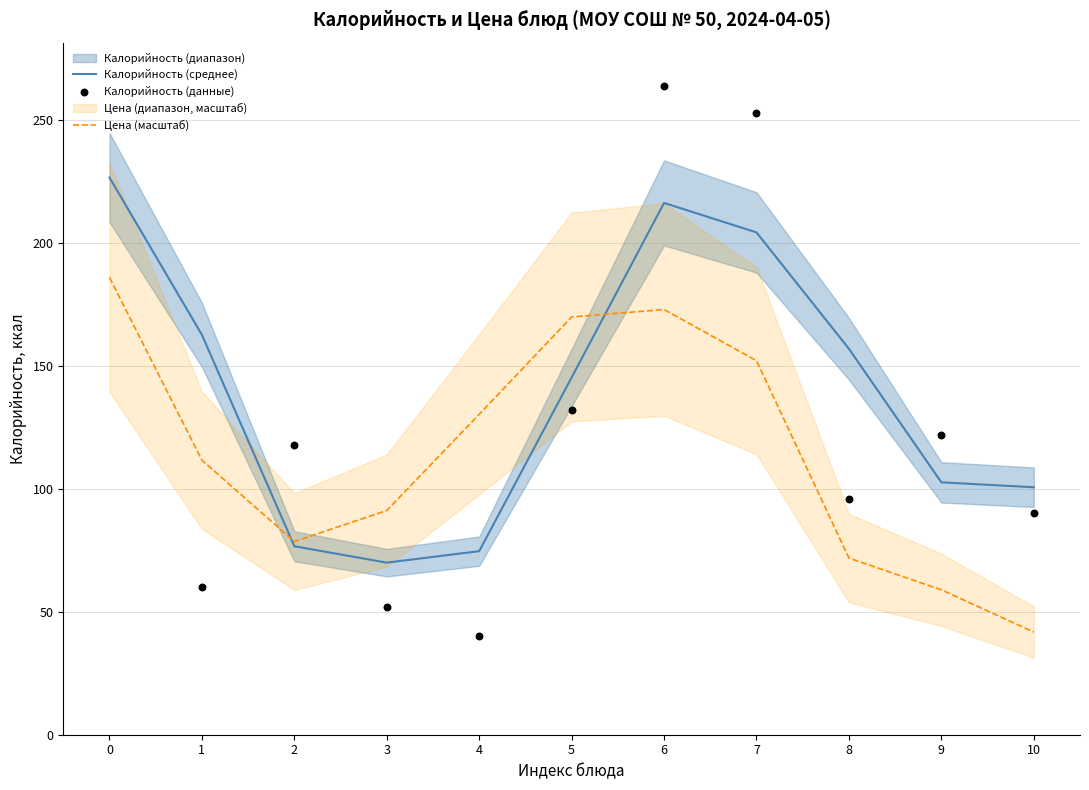

At how many categories does at least one series exceed 142?

6